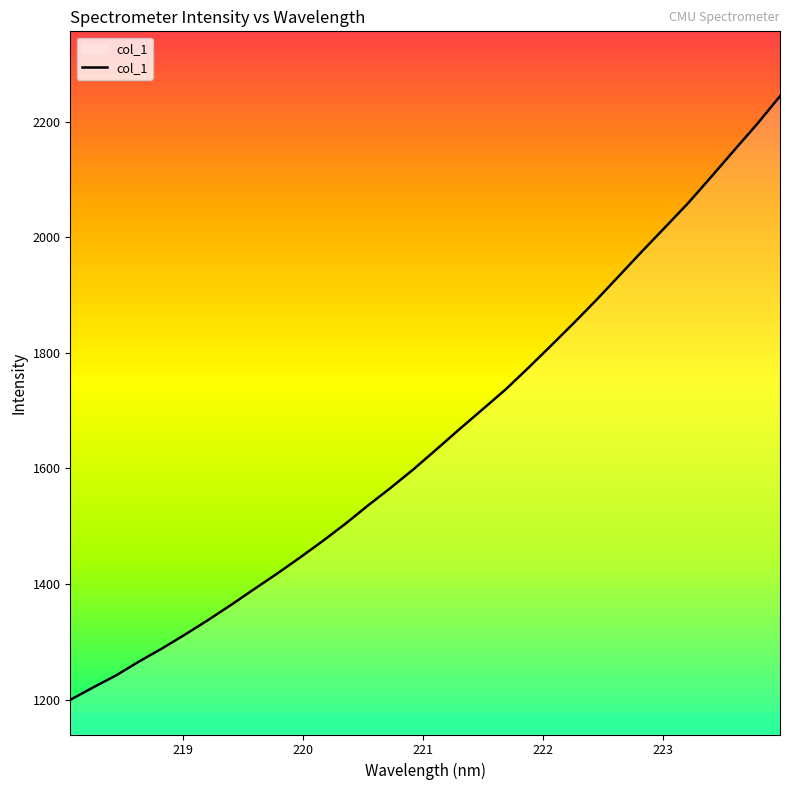

How many values are below 1633?

16